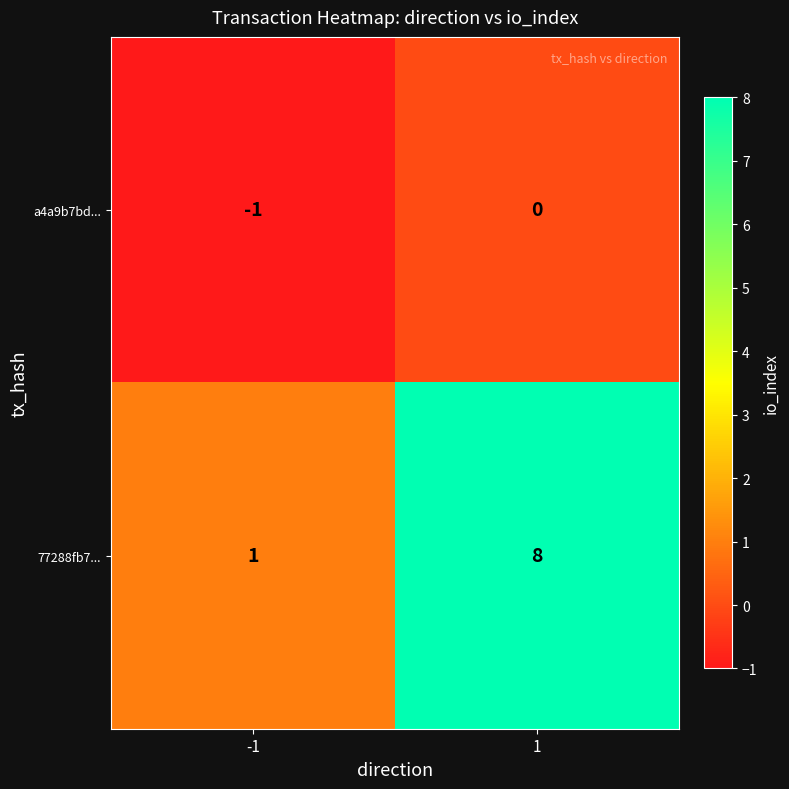

What is the spread (max minus min) of values at 1?

8